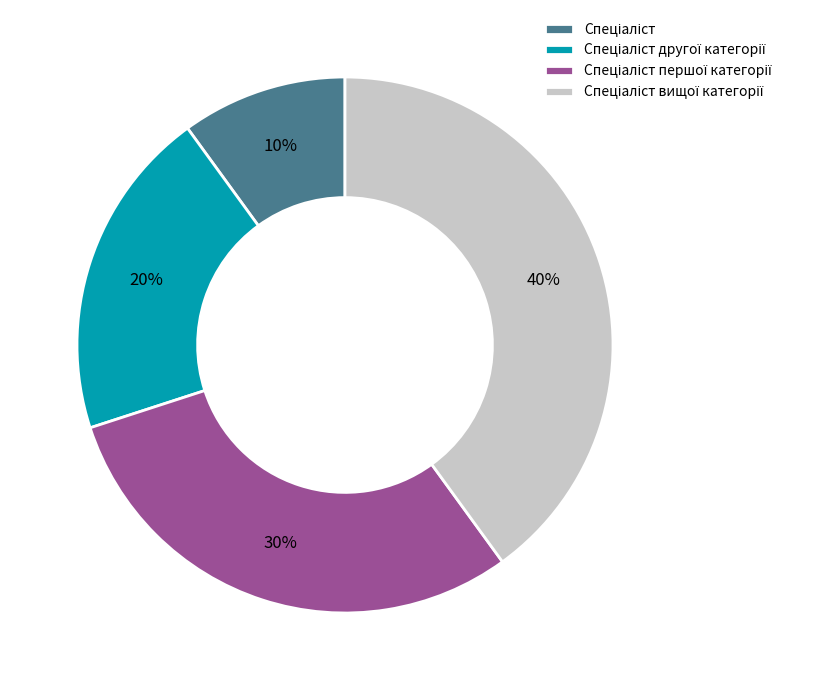

Is there a majority slice in this chart?

No